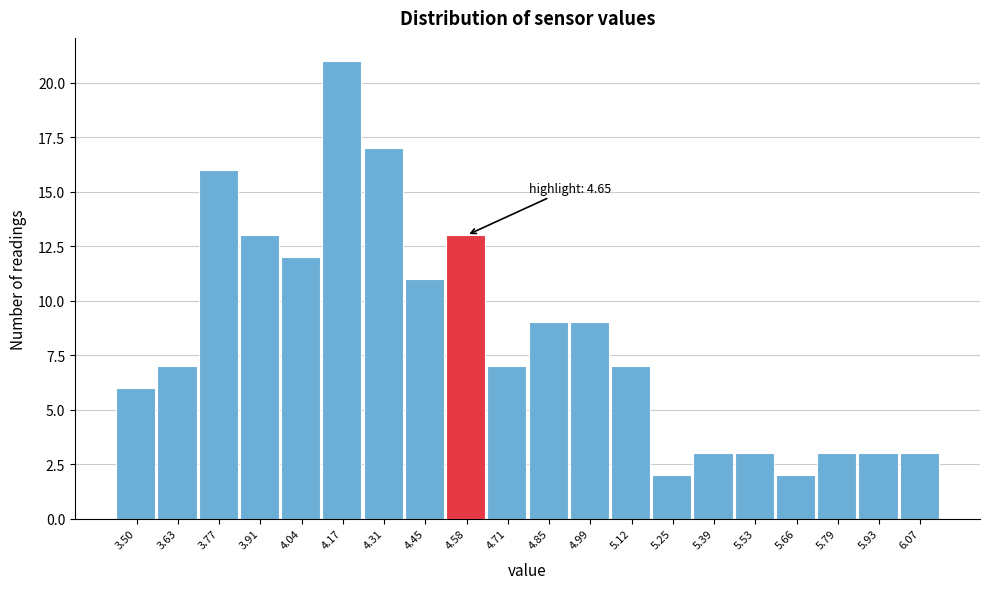

Reading right to left, extract all data points from this chart.

3	3	3	2	3	3	2	7	9	9	7	13	11	17	21	12	13	16	7	6